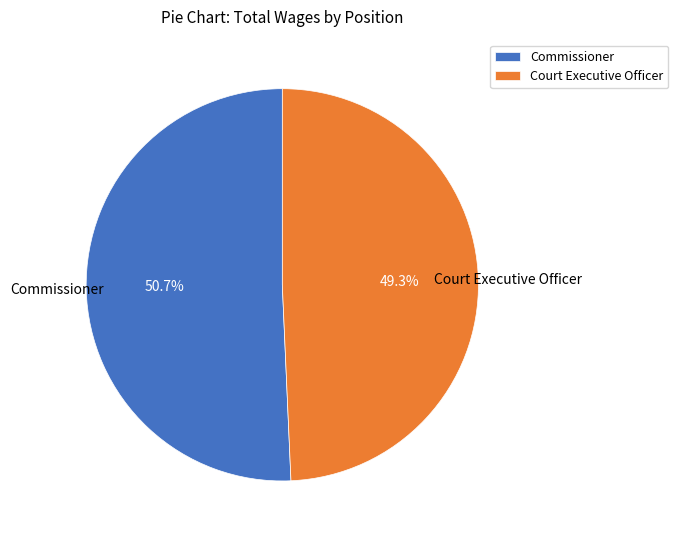

Which slice represents more than half of the pie?

Commissioner